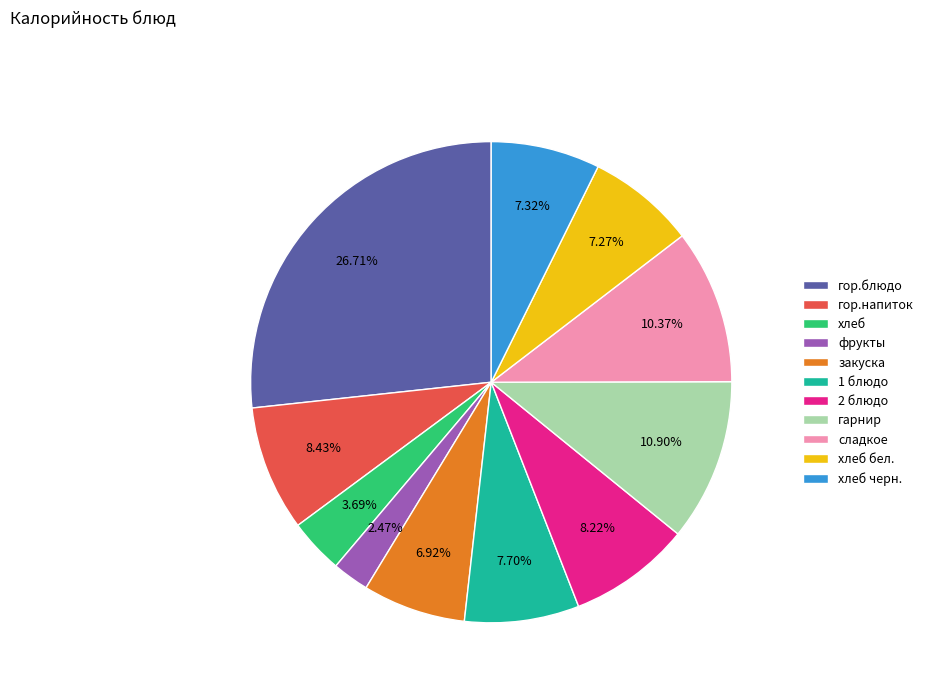

Does хлеб черн. represent more than half of the total?

No